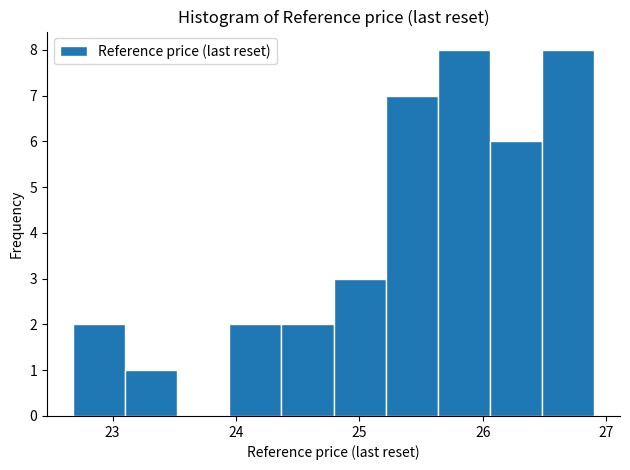

How tall is the bar that spans 23.1 to 23.5 on the x-axis? Neither the bar edges nor the heights are printed on the chart, so give them approximately, as read against the axes.

1